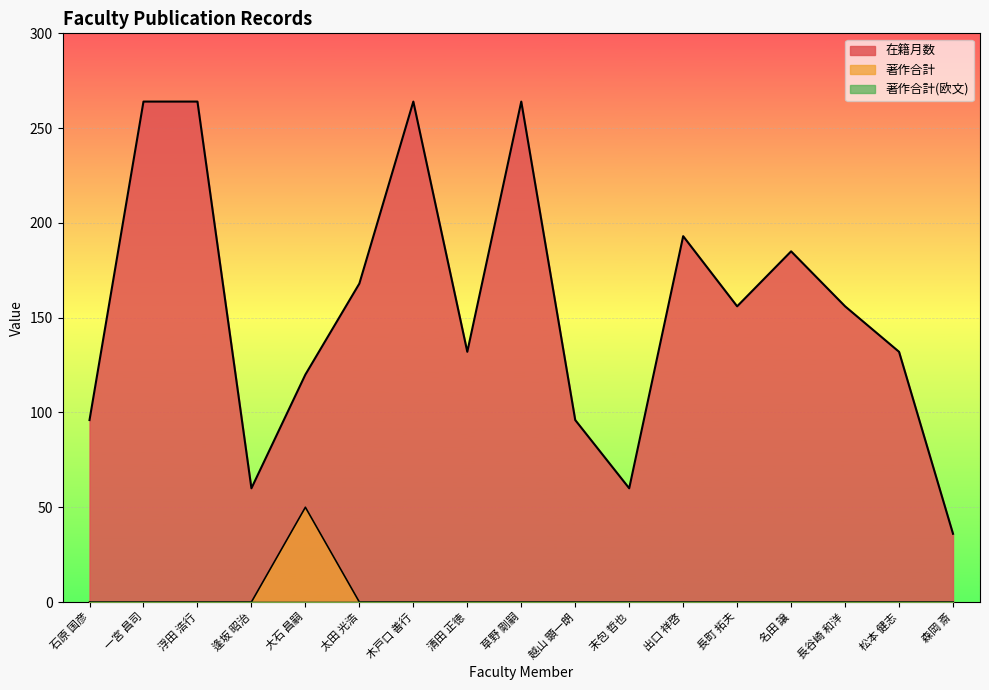

List the labels in order of 著作合計 value, smallest first.

石原 国彦, 一宮 昌司, 浮田 浩行, 逢坂 昭治, 太田 光浩, 木戸口 善行, 清田 正徳, 草野 剛嗣, 越山 顕一朗, 末包 哲也, 出口 祥啓, 長町 拓夫, 名田 譲, 長谷崎 和洋, 松本 健志, 森岡 斎, 大石 昌嗣